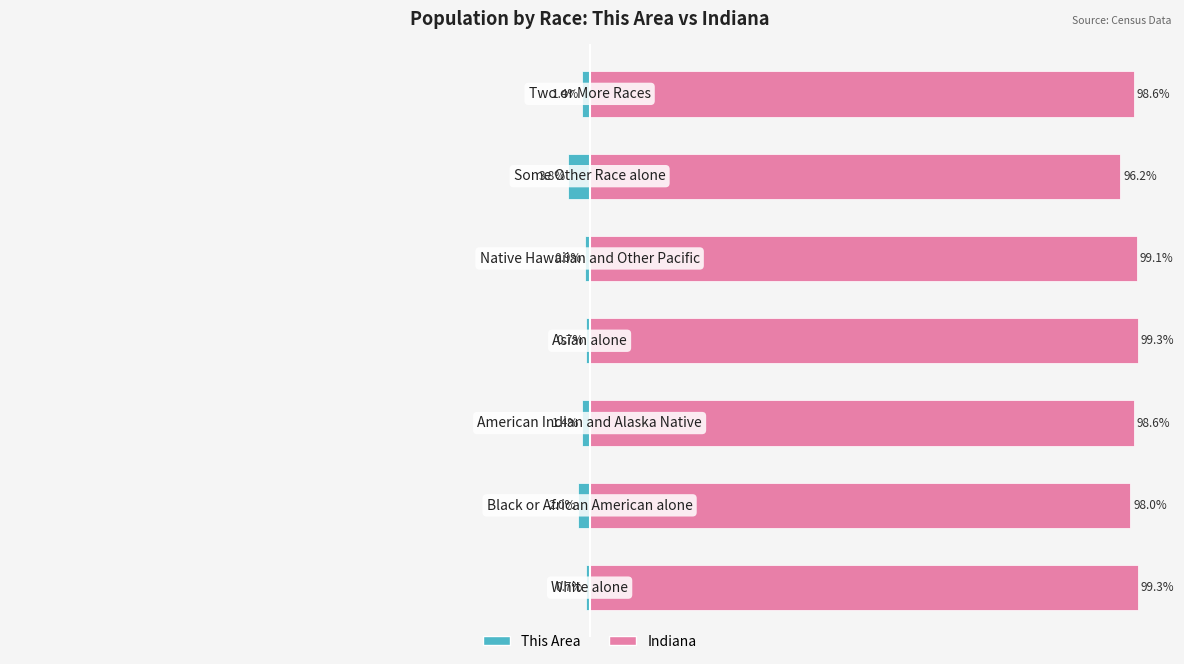

Between 3 and 4, which series saw the biggest shift?

This Area